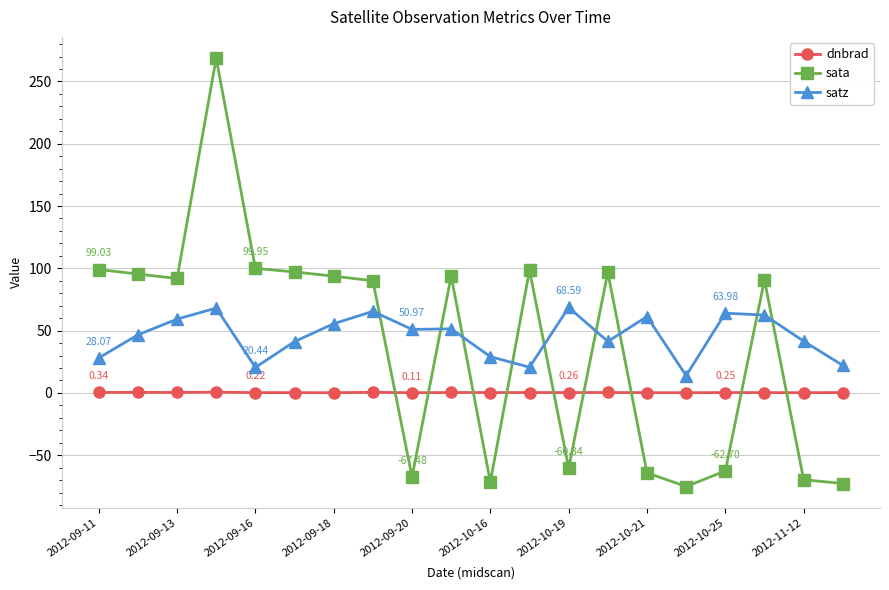

How many times do sata and satz cross each other?

9